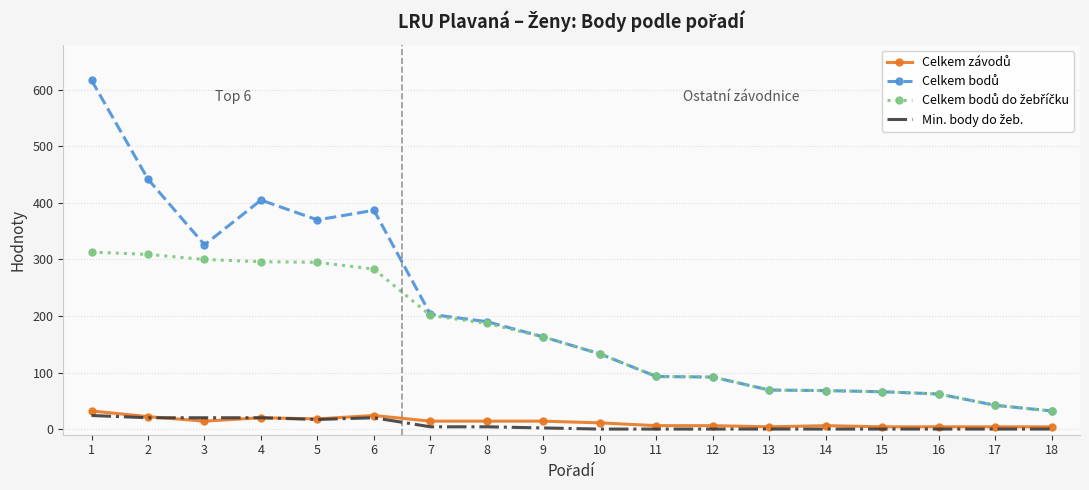

At how many categories does at least one series exceed 128?

10